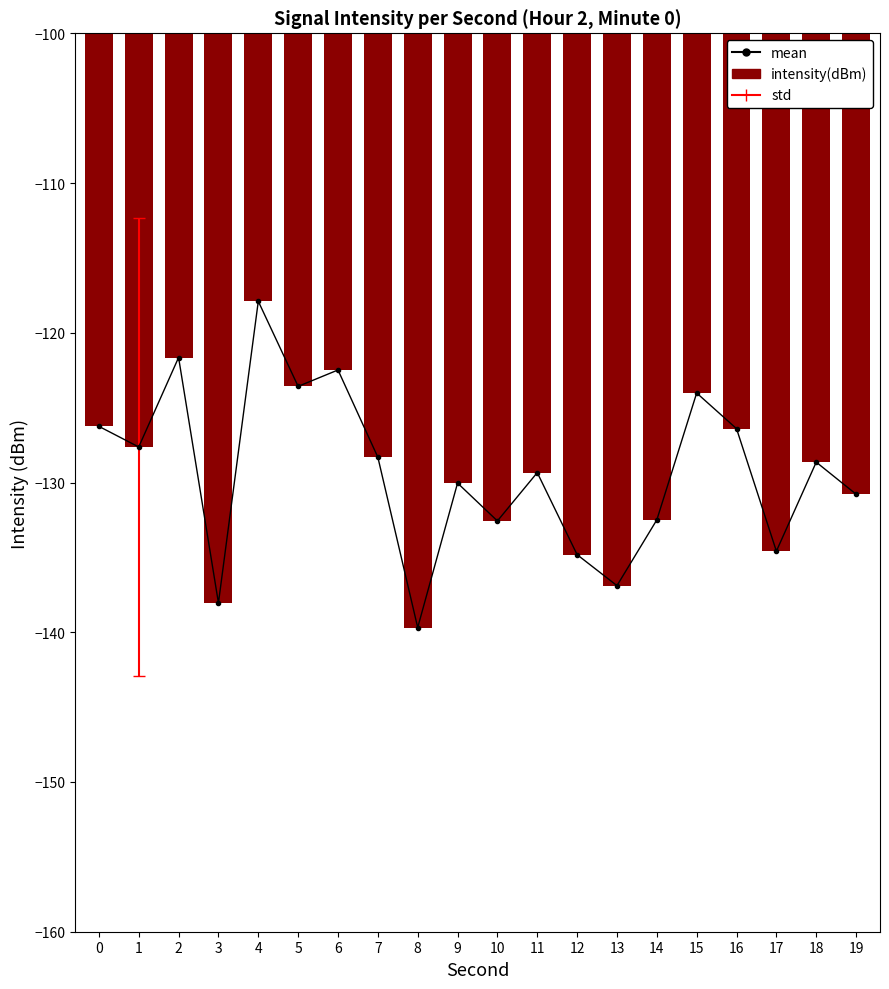

True or false: intensity(dBm) has a value of -163.9 at 4.

False